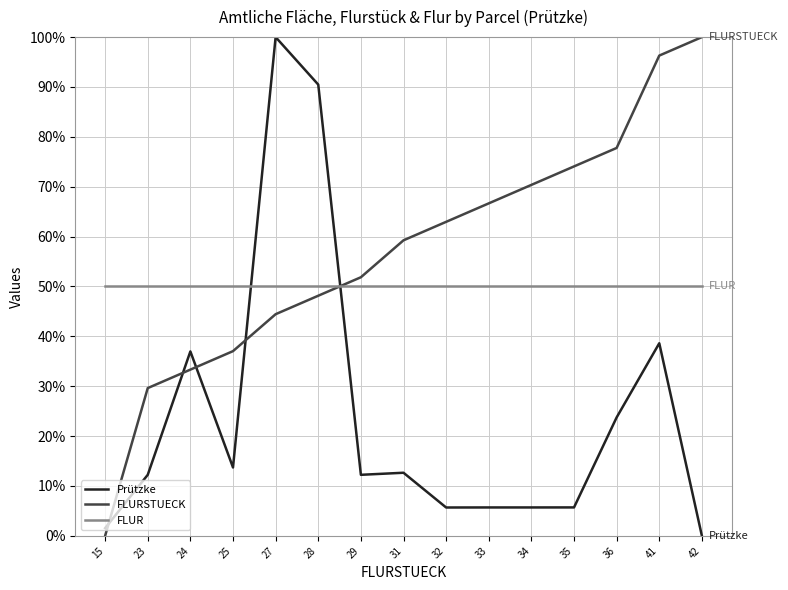

What is the sum of the Prützke values at 29 and 15?

13.8